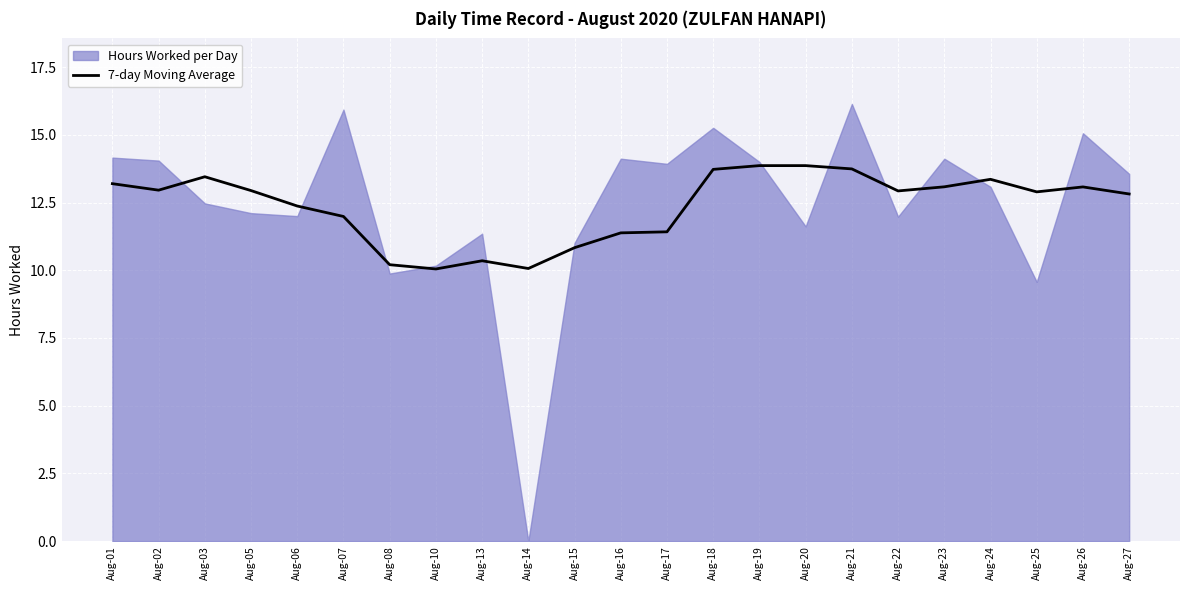

How many lines are shown in the chart?

1